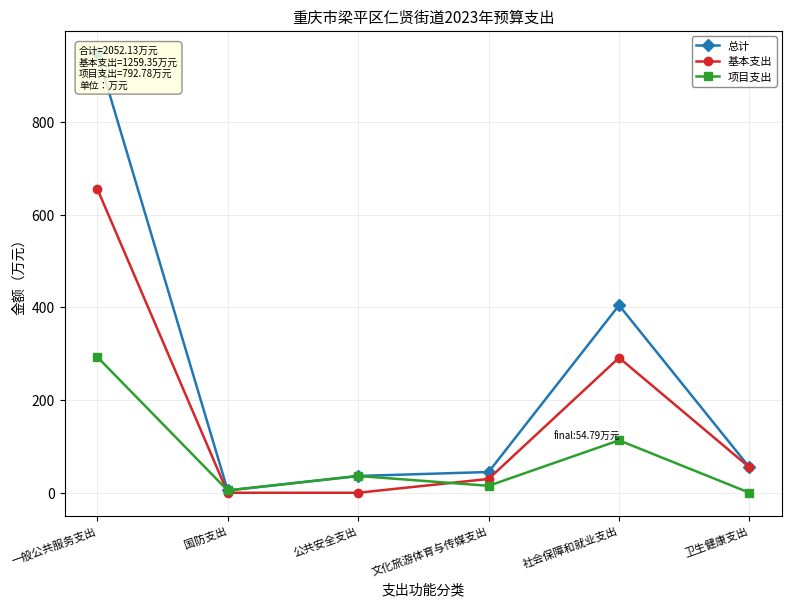

The 项目支出 series shows 293.2 at 一般公共服务支出. True or false?

True